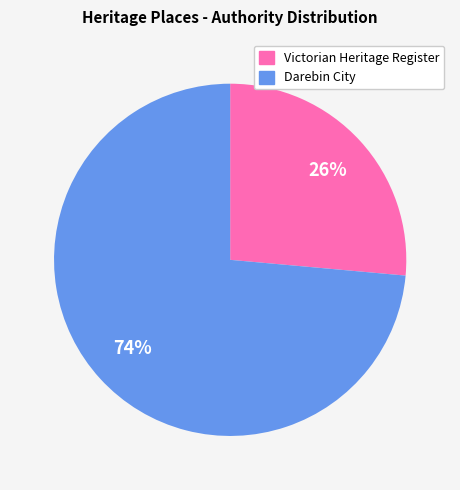

Is there a majority slice in this chart?

Yes